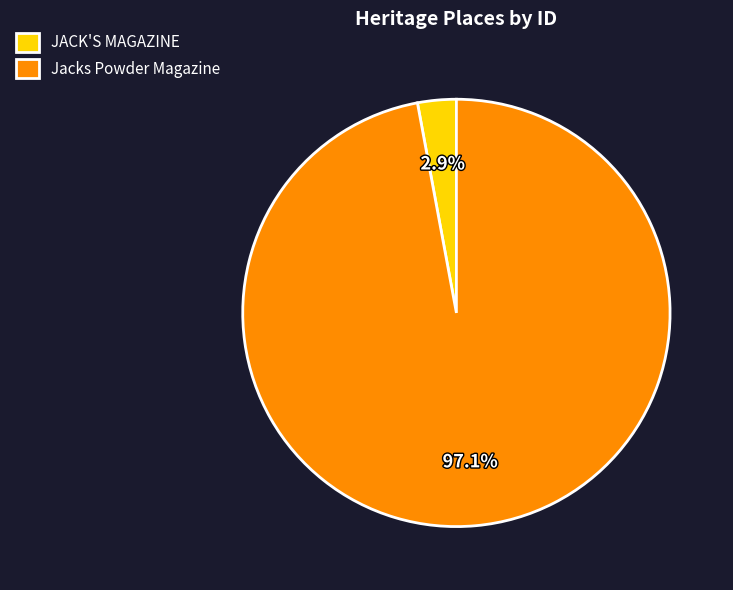

Is JACK'S MAGAZINE the majority of the pie?

No